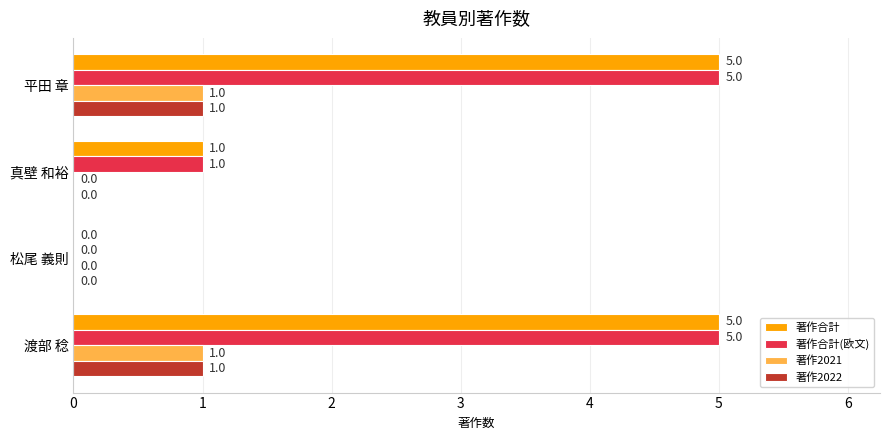

Is it true that 著作合計 equals 5 at 平田 章?

True